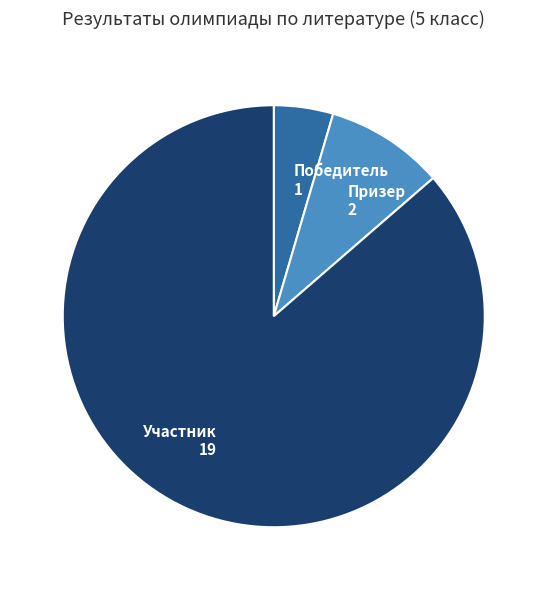

Rank the categories by value from lowest to highest.

Победитель, Призер, Участник